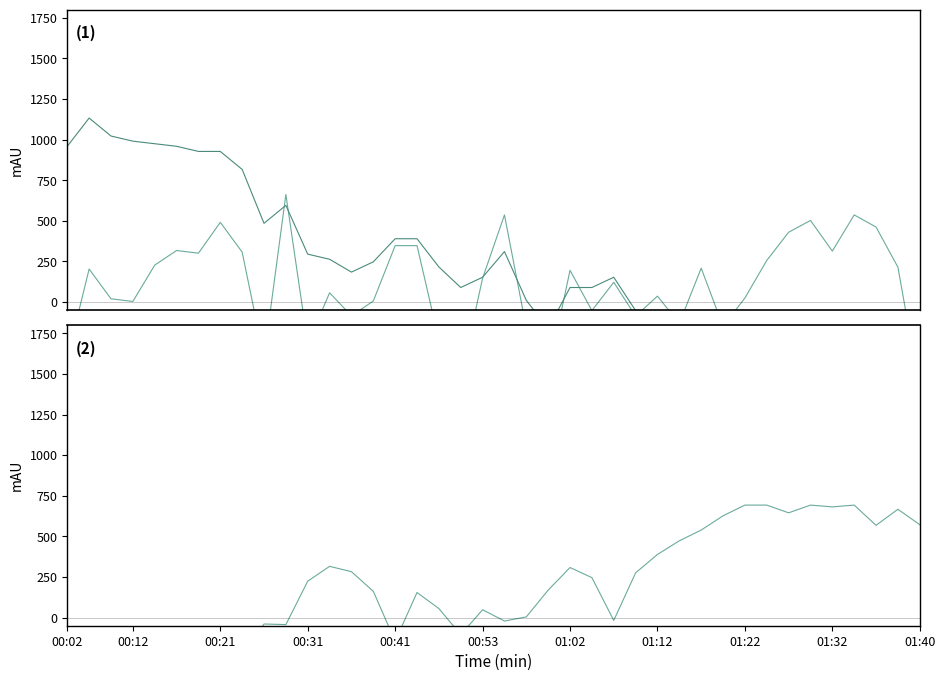

What is the value of the pressure point at the 30th from the left?

209.0